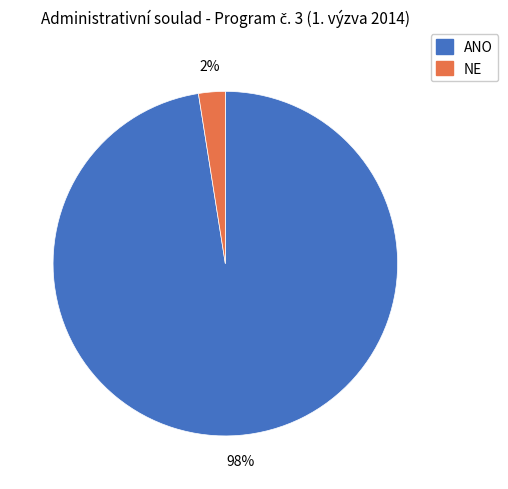

Which category has the smallest portion of the pie?

NE